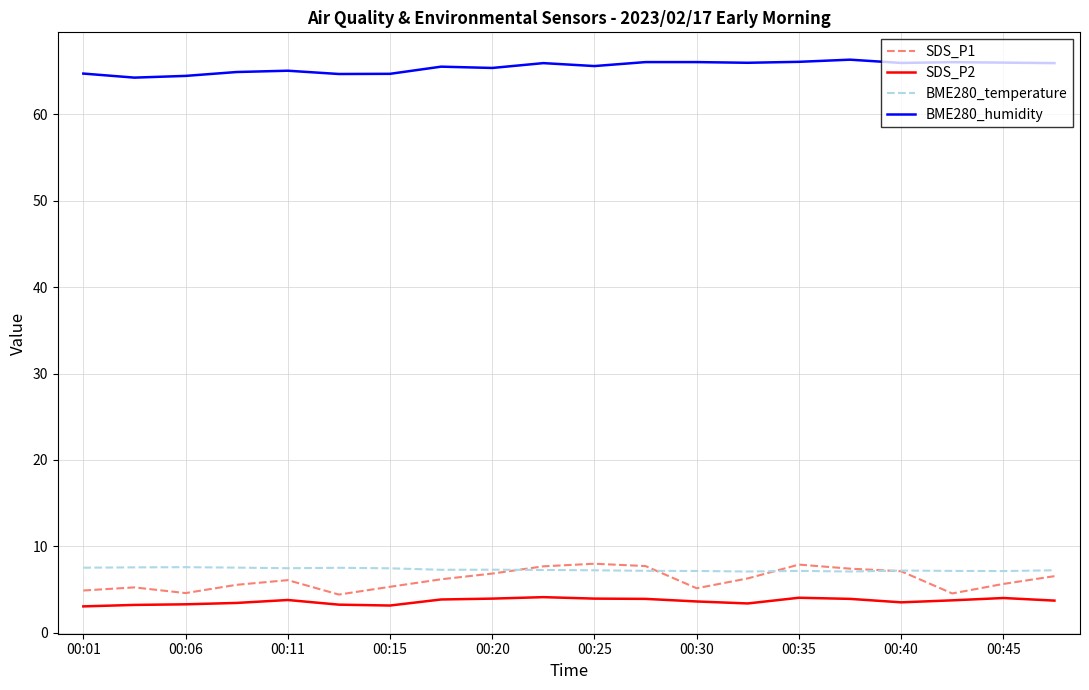

What is the lowest value of the SDS_P2 series?

3.0